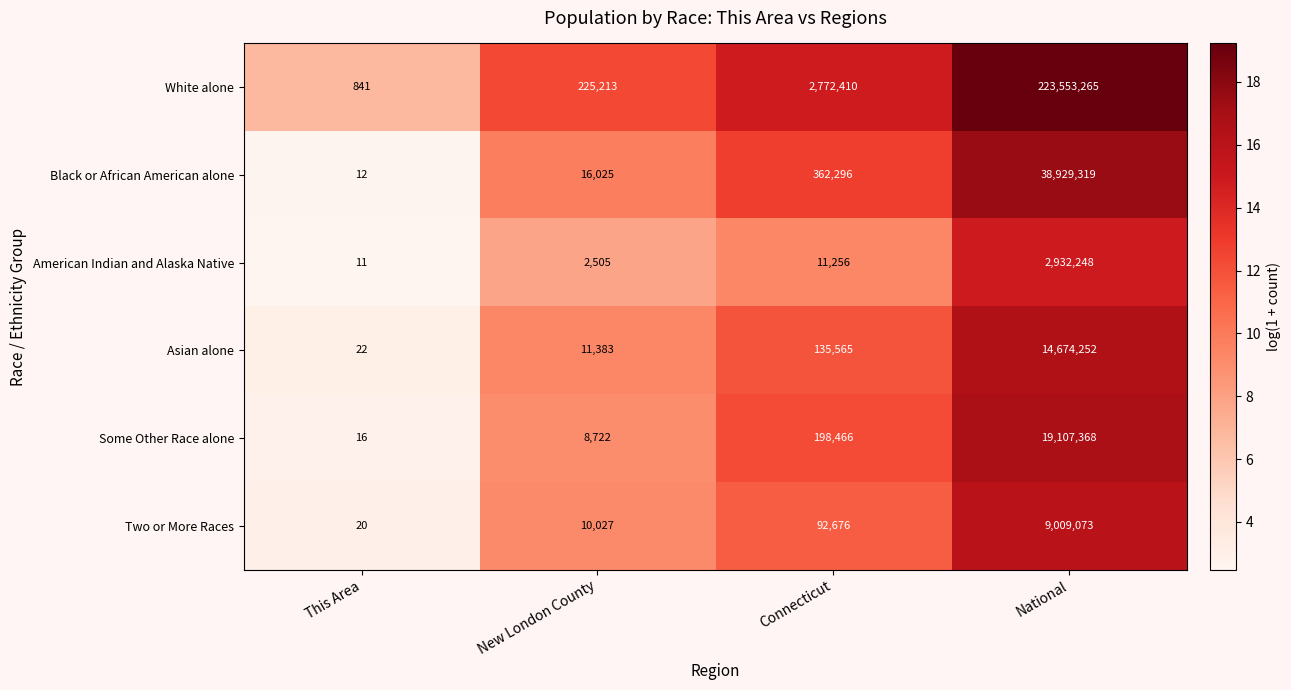

Is it true that Black or African American alone equals 564197 at Connecticut?

False